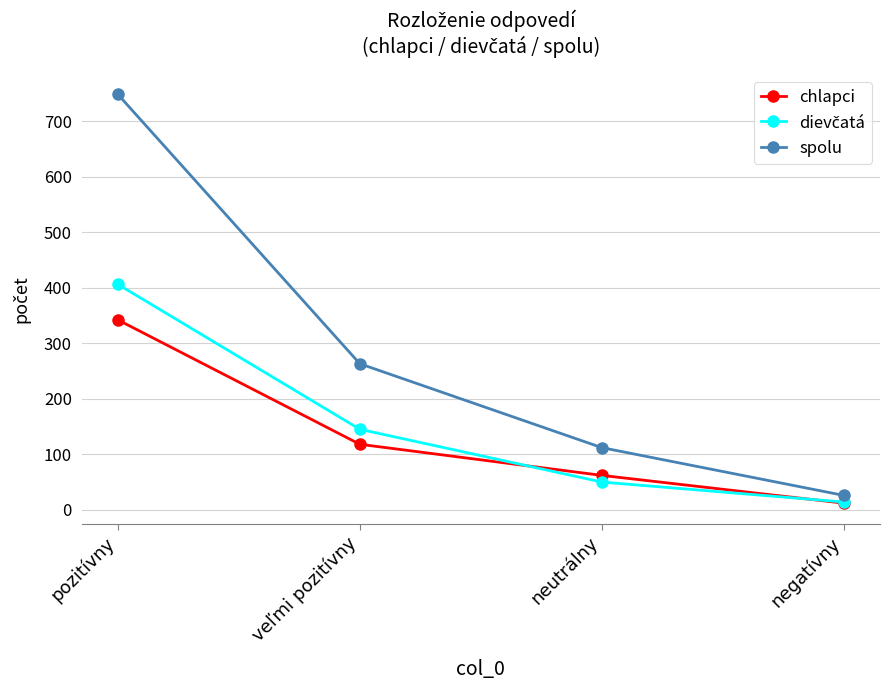

The value of spolu at veľmi pozitívny is 263. True or false?

True